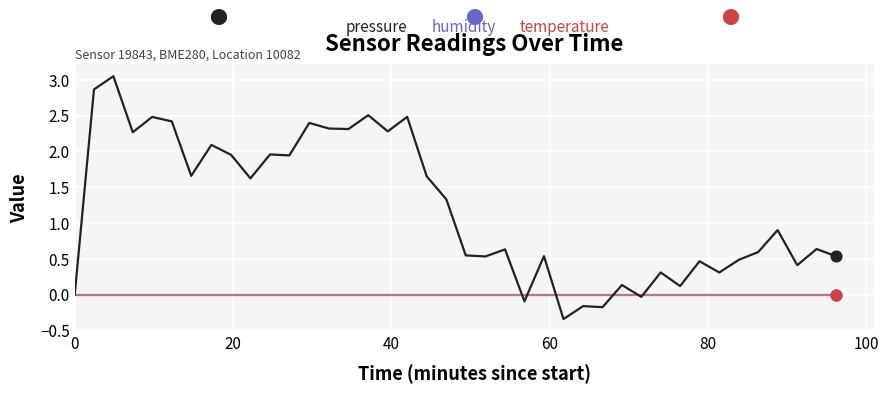

At how many categories does at least one series exceed 0?

34